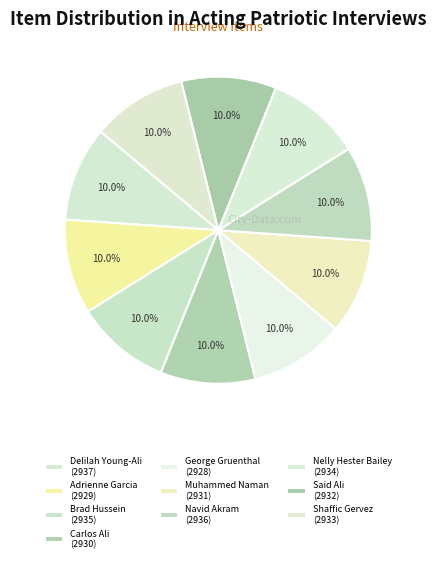

How many segments does this pie chart have?

10